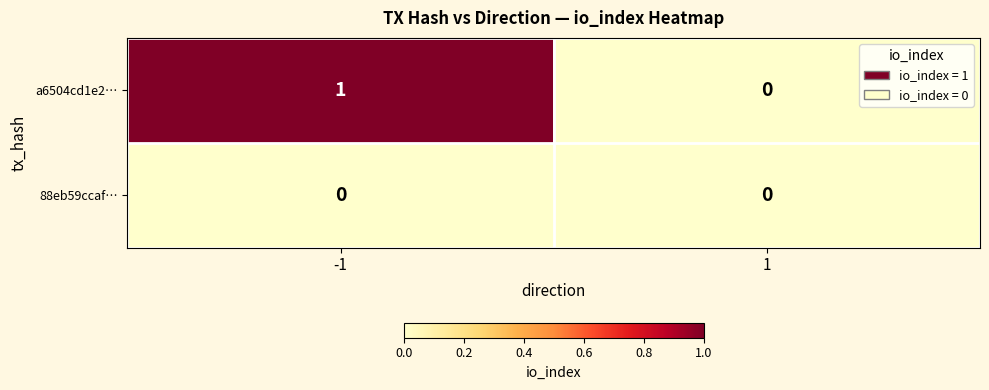

Reading left to right, what are all the values shown in this chart?

a6504cd1e2…: 1	0
88eb59ccaf…: 0	0